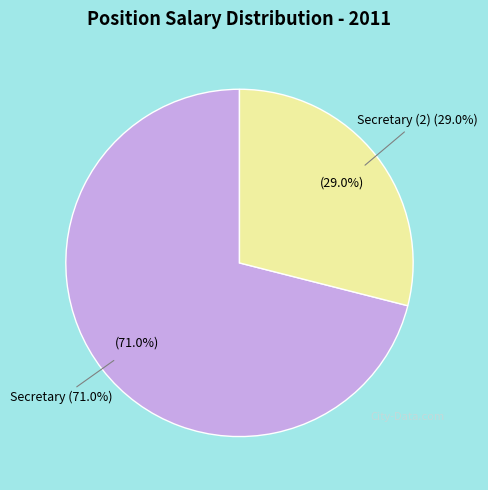

Does Secretary (5547) account for over 50% of the chart?

No